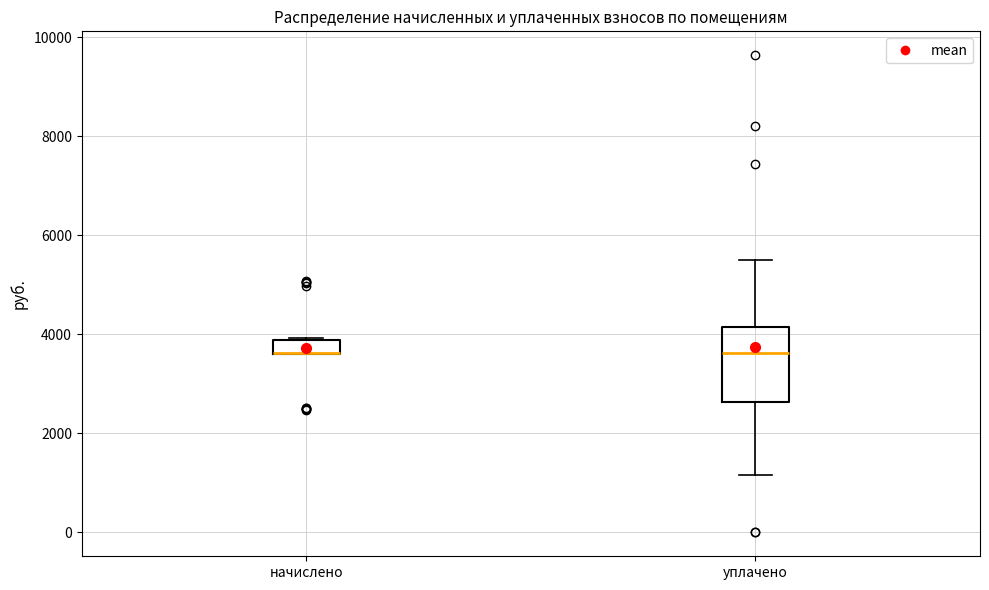

Where does the lower whisker of the box for уплачено end on the y-axis? The values are not printed on the chart, so give them approximately, as read against the axis.

1200